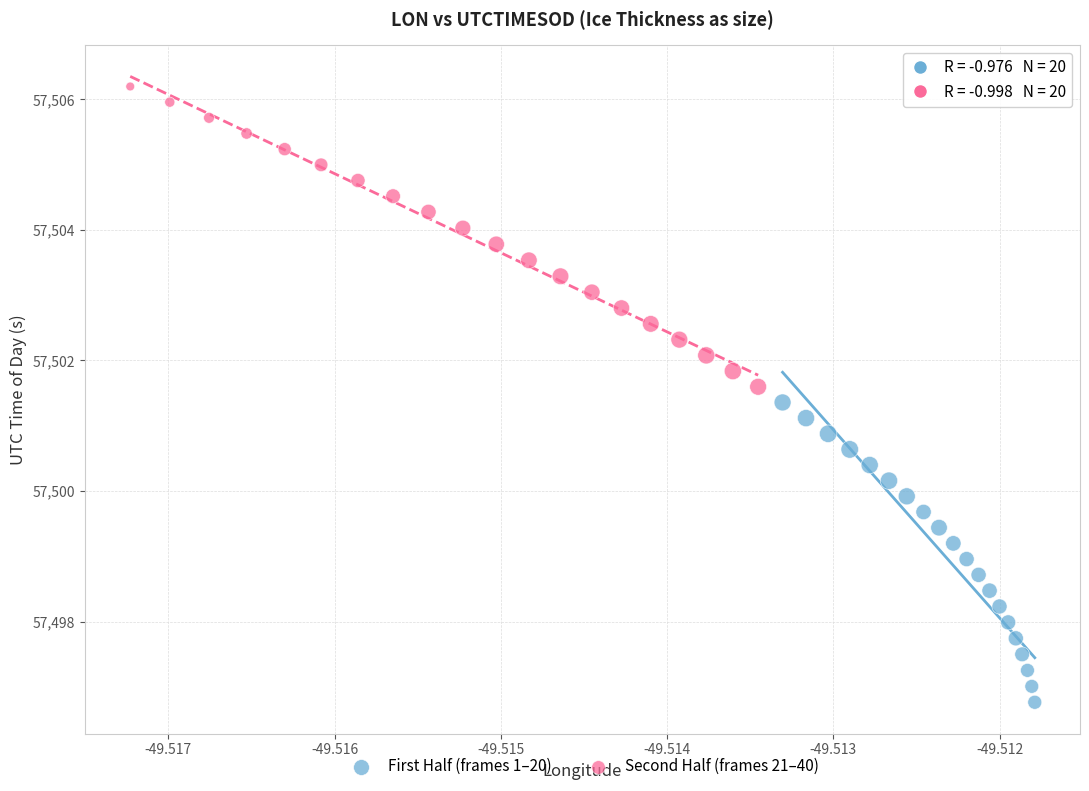

Which series contains the lowest Y value?

First Half (frames 1–20)